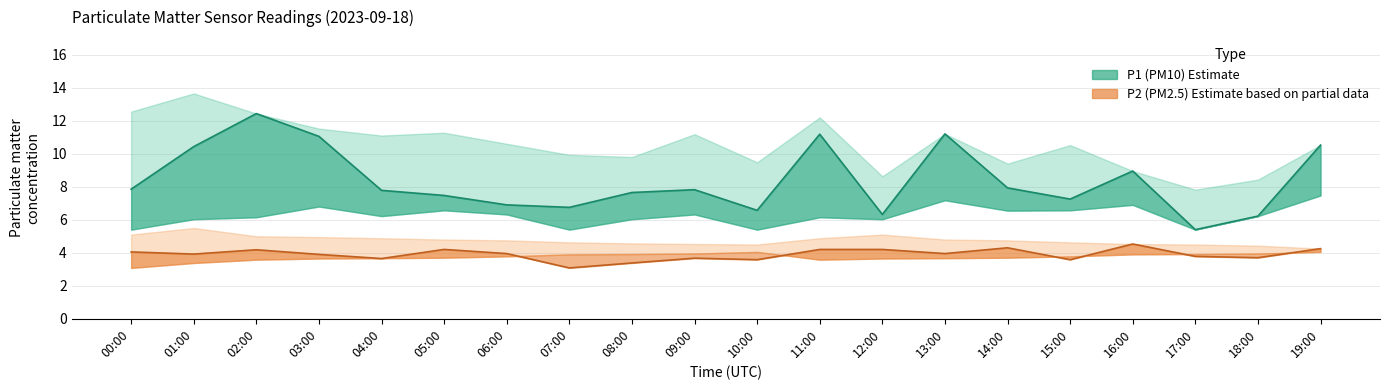

At how many categories does at least one series exceed 5?

20